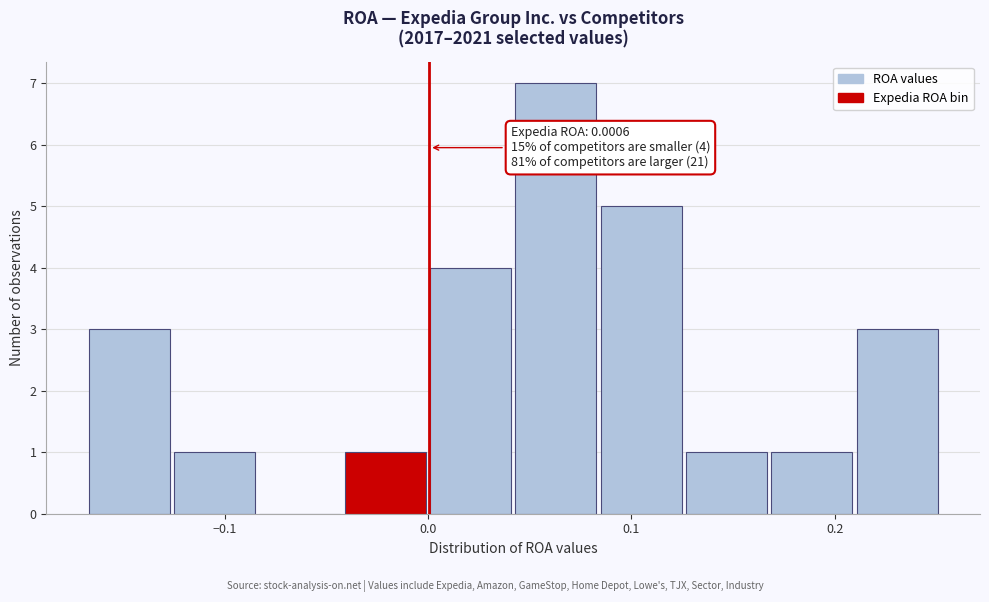

Over which range of the x-axis is the bar tallest?

0.04 to 0.08